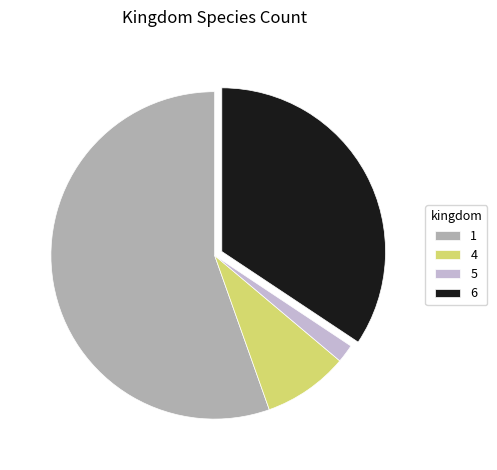

Count the number of slices in the pie.

4